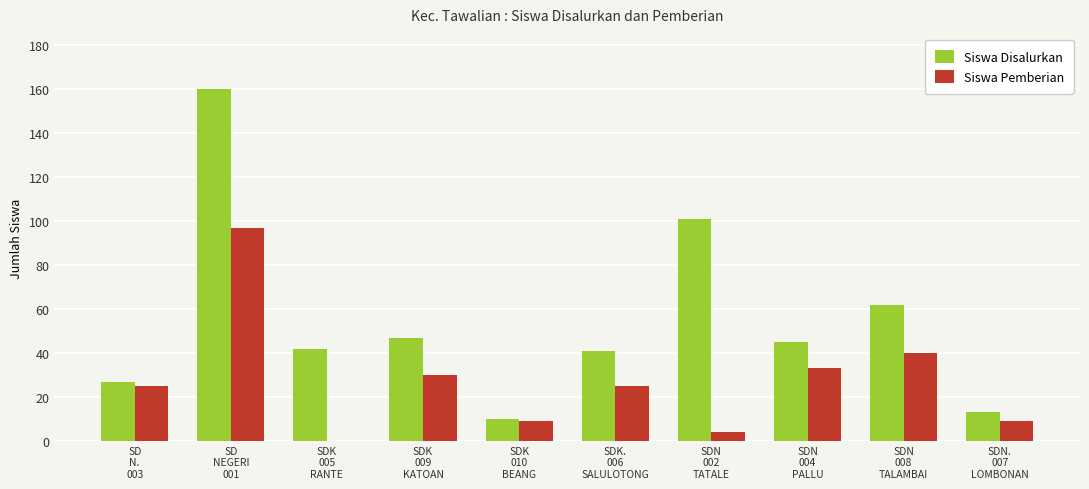

Which series has the largest total across all categories?

Siswa Disalurkan